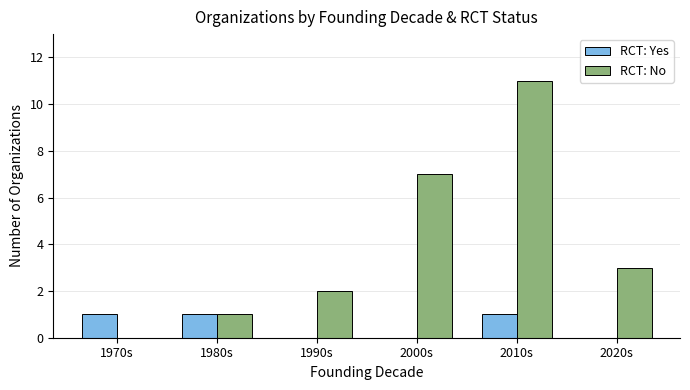

Which series changed the most between 1970s and 2010s?

RCT: No